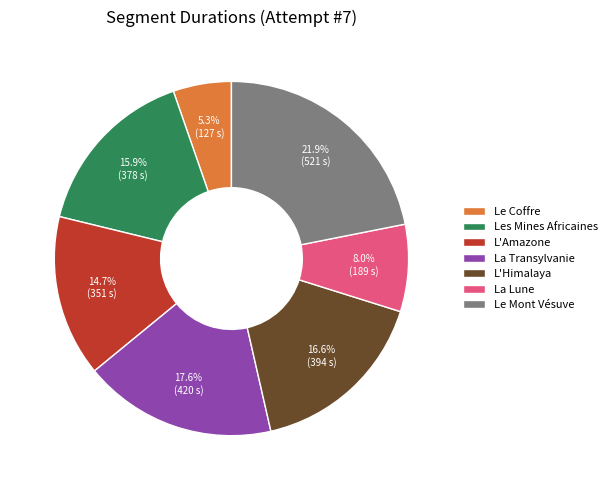

The Le Coffre slice represents 15% of the pie. True or false?

False